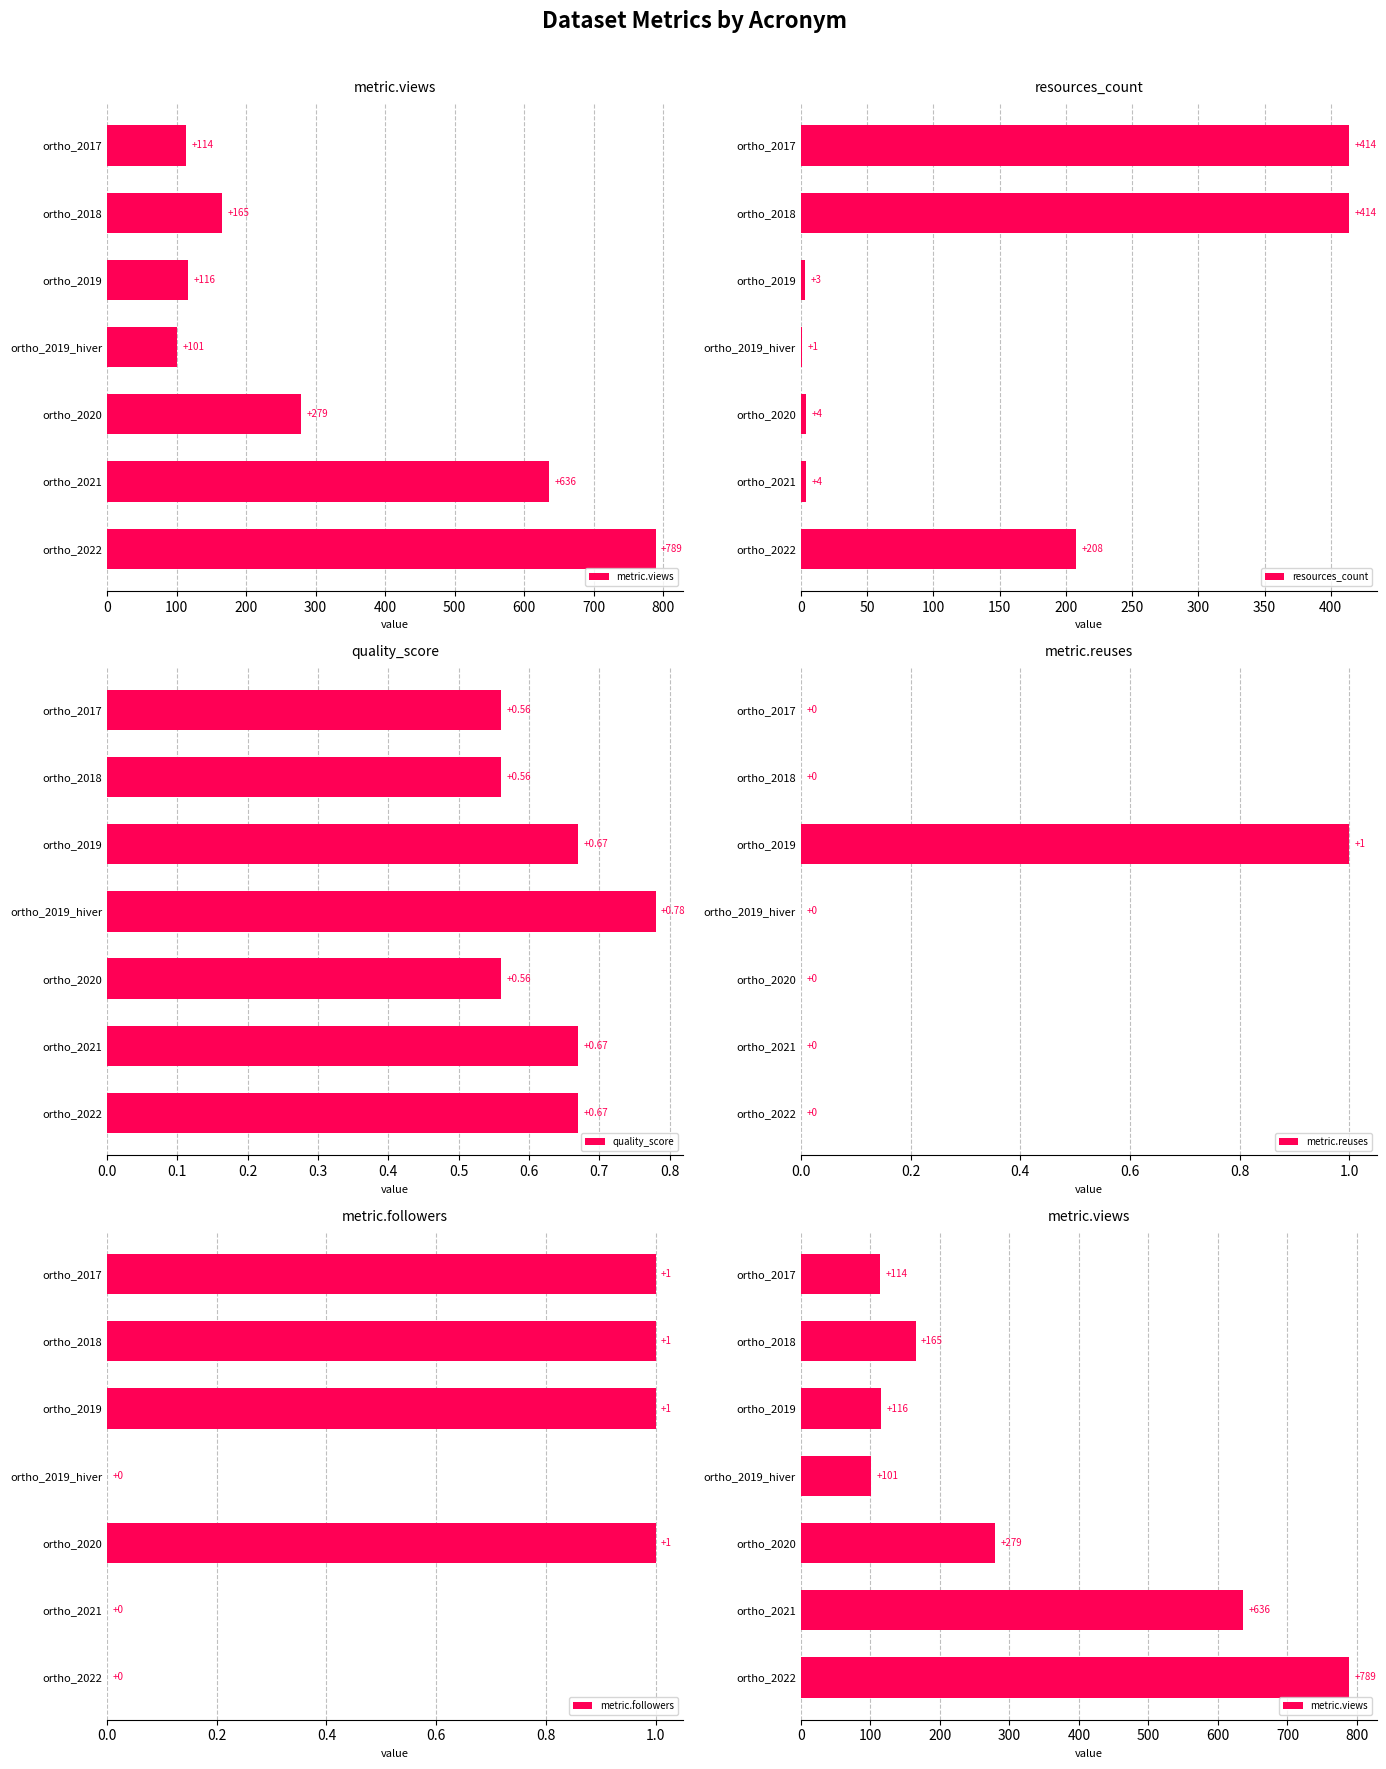

True or false: metric.followers has a value of 1 at ortho_2022.

False